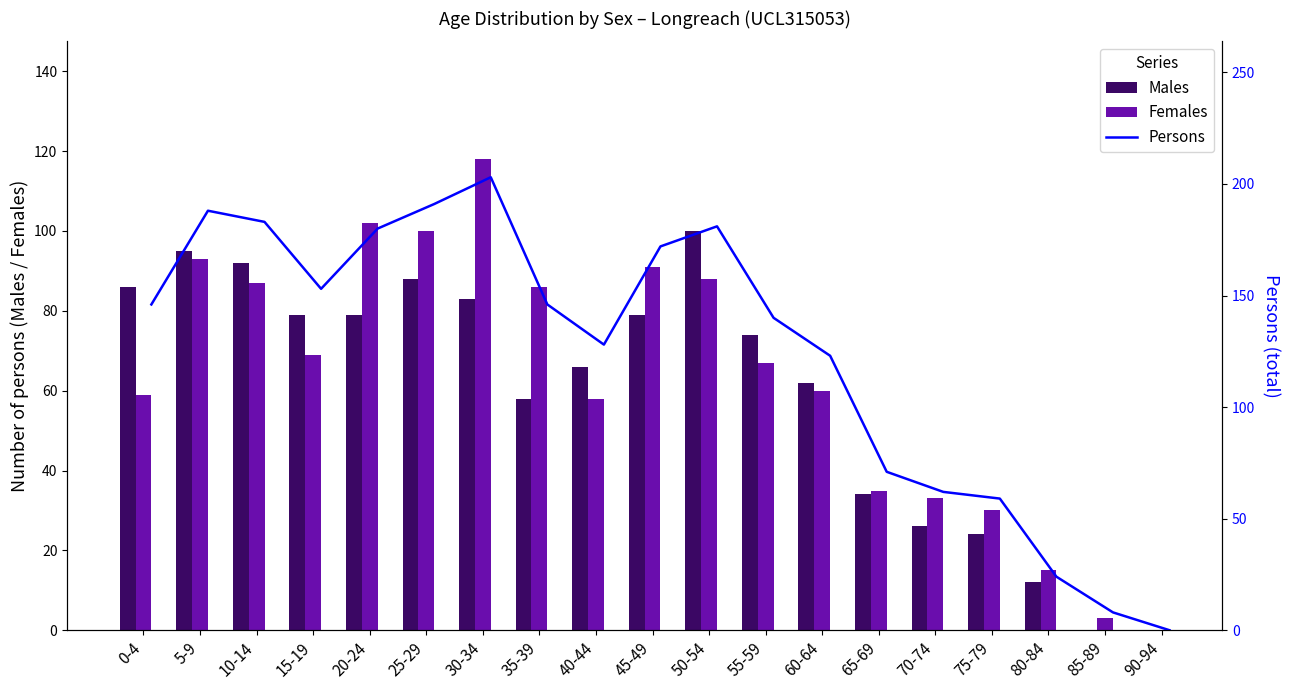

The value of Females at 60-64 is 78. True or false?

False